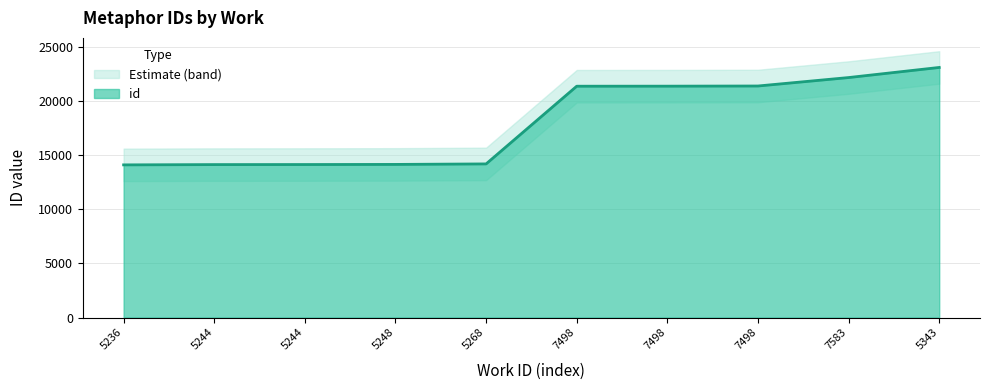

How many data points does each series have?

10